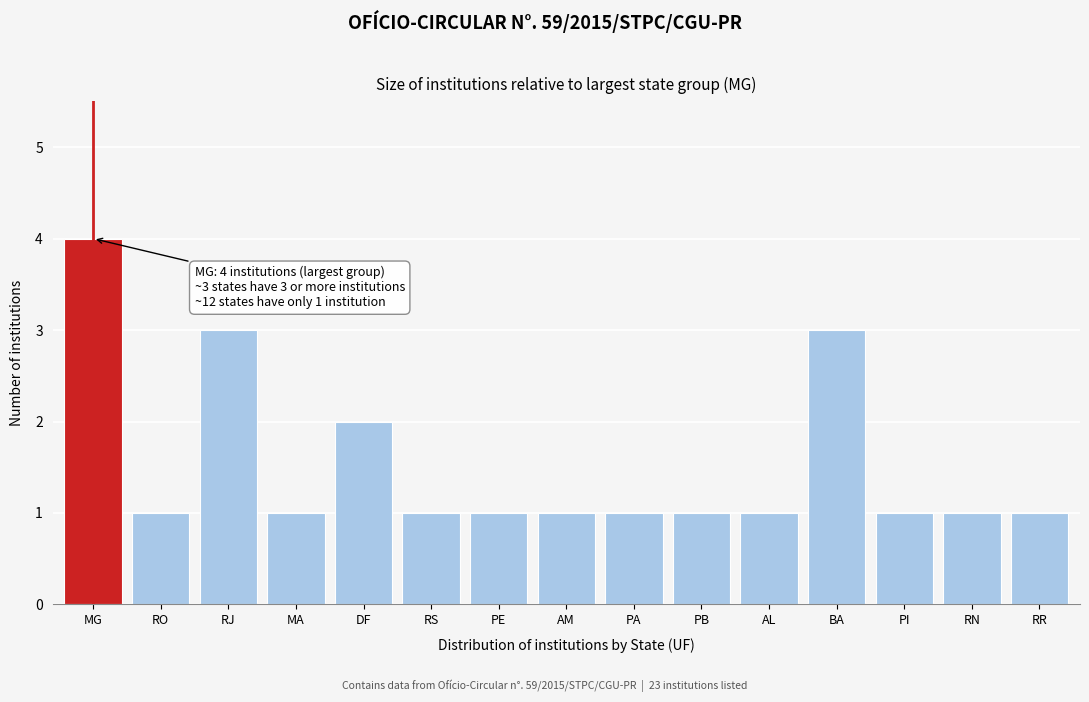

Reading left to right, extract all data points from this chart.

4	1	3	1	2	1	1	1	1	1	1	3	1	1	1